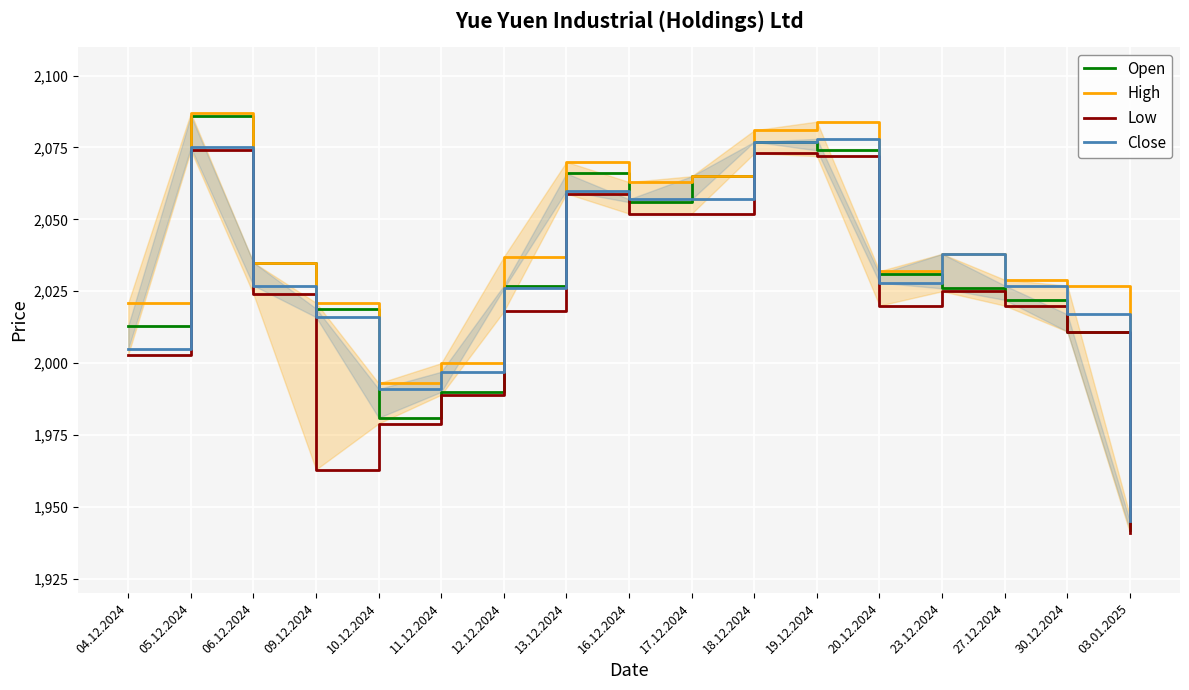

Is the value of Low at 12.12.2024 greater than the value of Open at 11.12.2024?

Yes